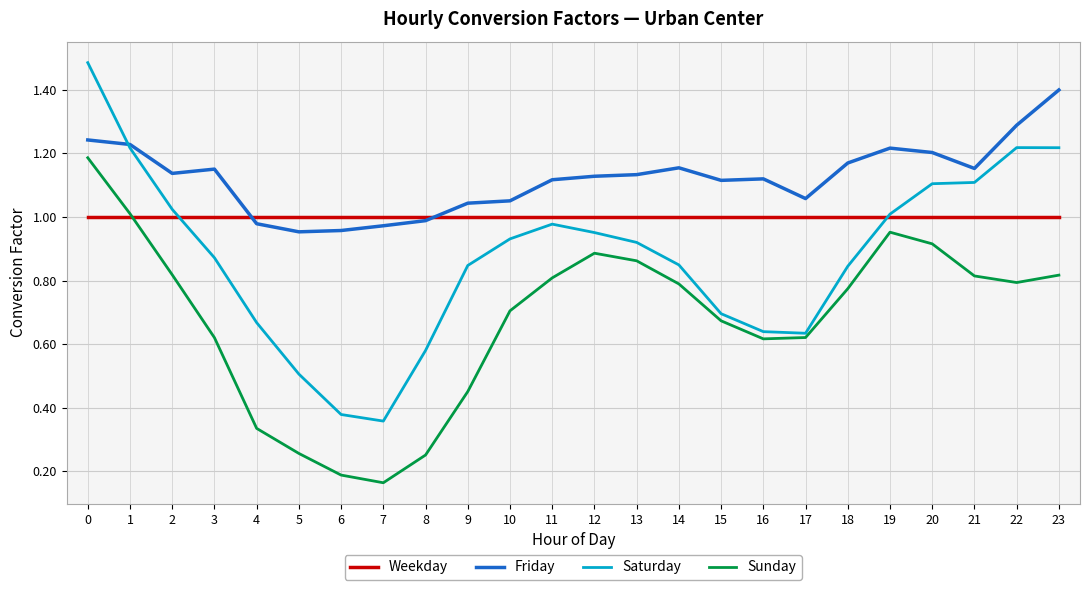

Which category has the lowest value in the Sunday series?

7